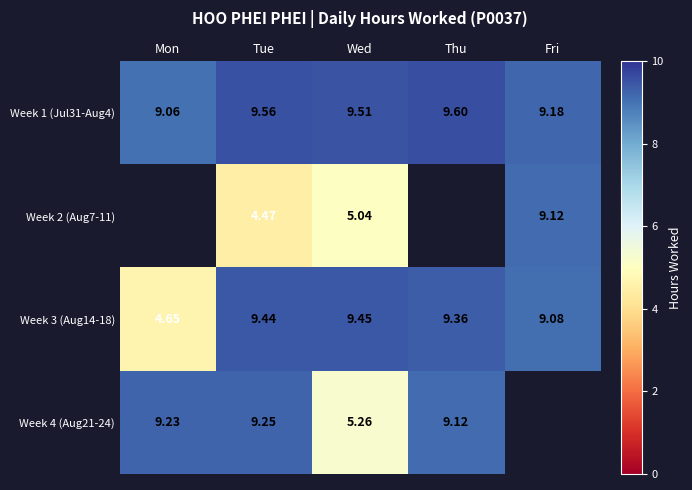

What is the highest value of the Week 1 (Jul31-Aug4) series?

9.6